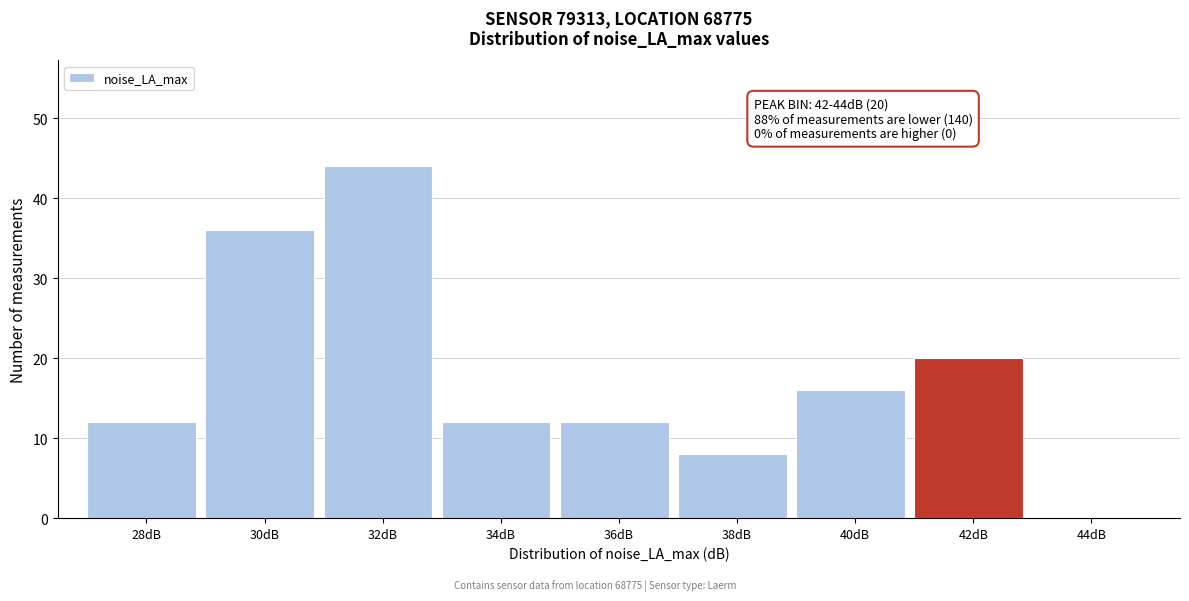

Reading left to right, transcribe all the data shown in this chart.

28dB=12	30dB=36	32dB=44	34dB=12	36dB=12	38dB=8	40dB=16	42dB=20	44dB=0